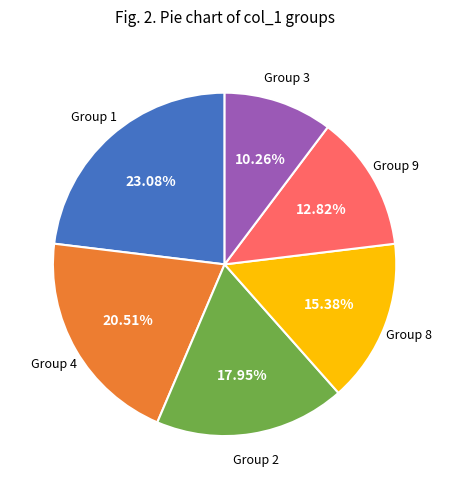

Rank the categories by value from lowest to highest.

Group 3, Group 9, Group 8, Group 2, Group 4, Group 1